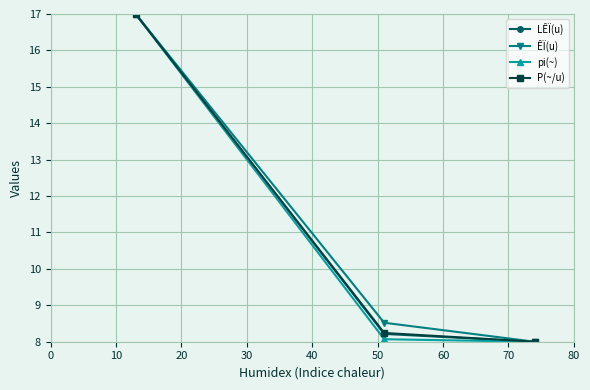

What are all the series names shown in the legend?

LÊÏ(u), ÊÏ(u), pi(~), P(~/u)